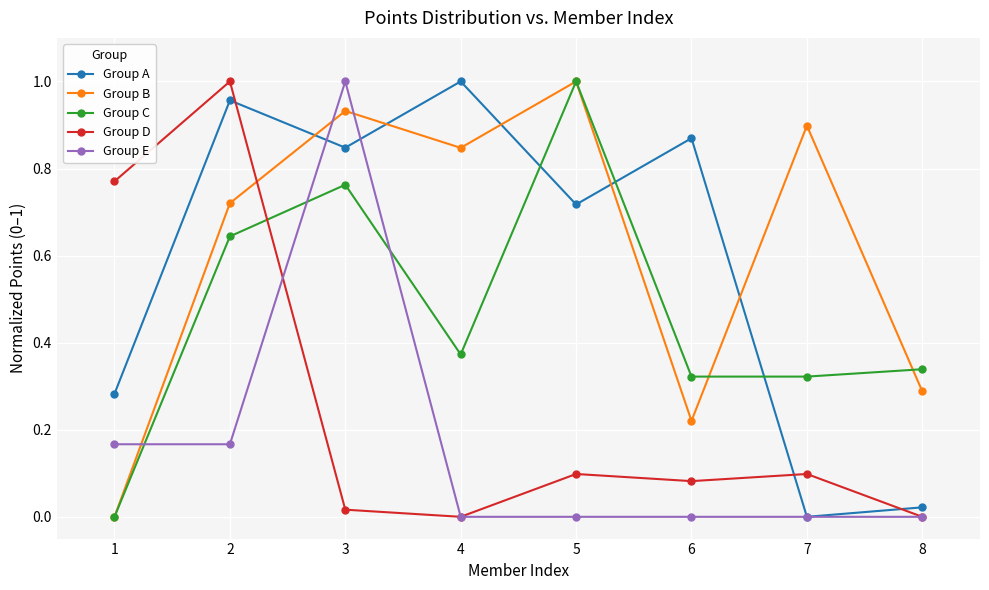

Between 1 and 3, which series saw the biggest shift?

Group B